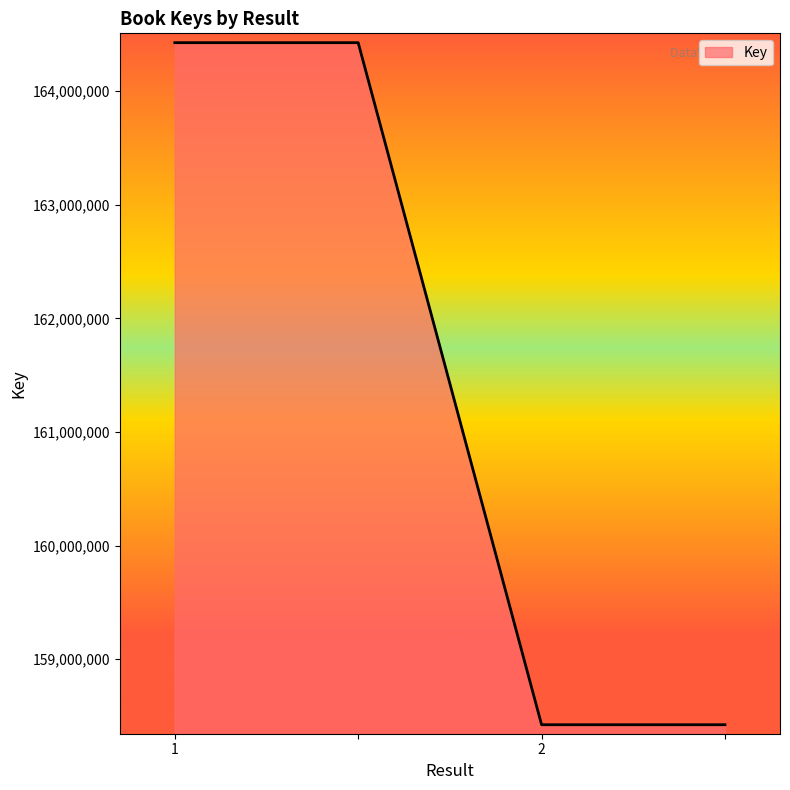

How many values are below 164426658?

2